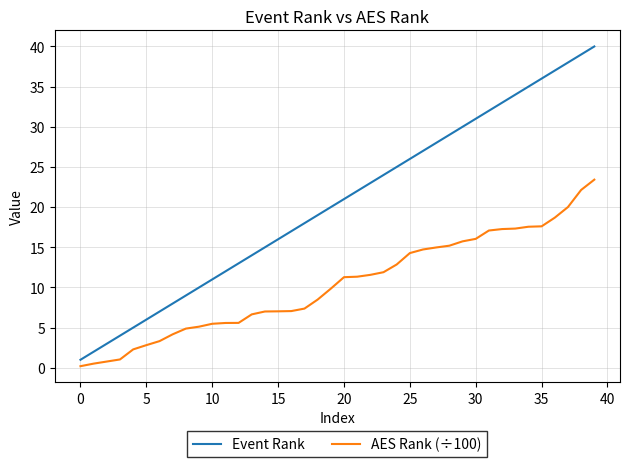

What is the minimum value for AES Rank (÷100)?

0.2